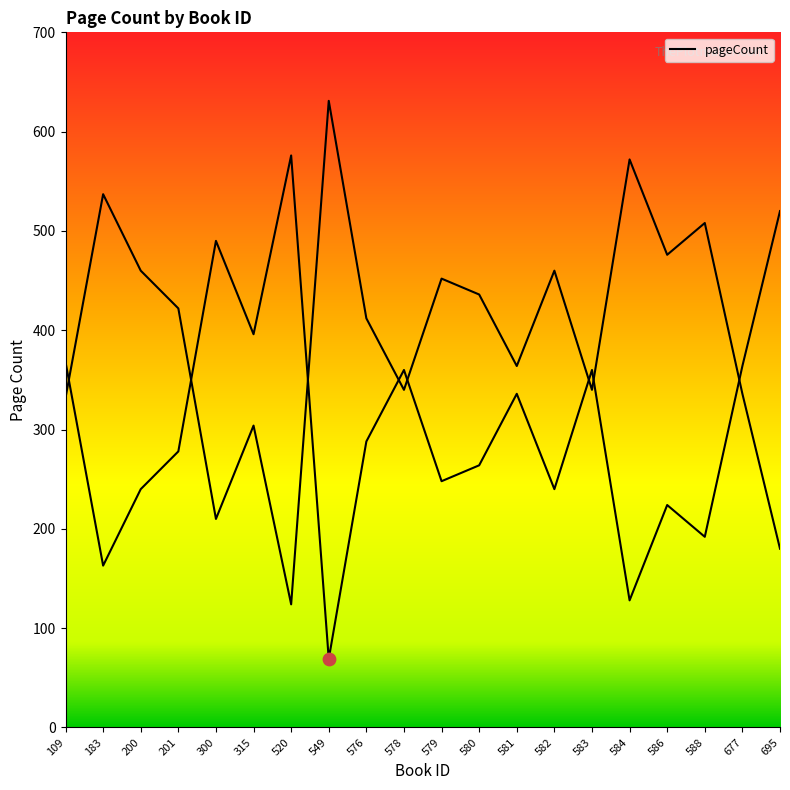

Approximately how many times larger is the value at 315 compared to 520?

0.7